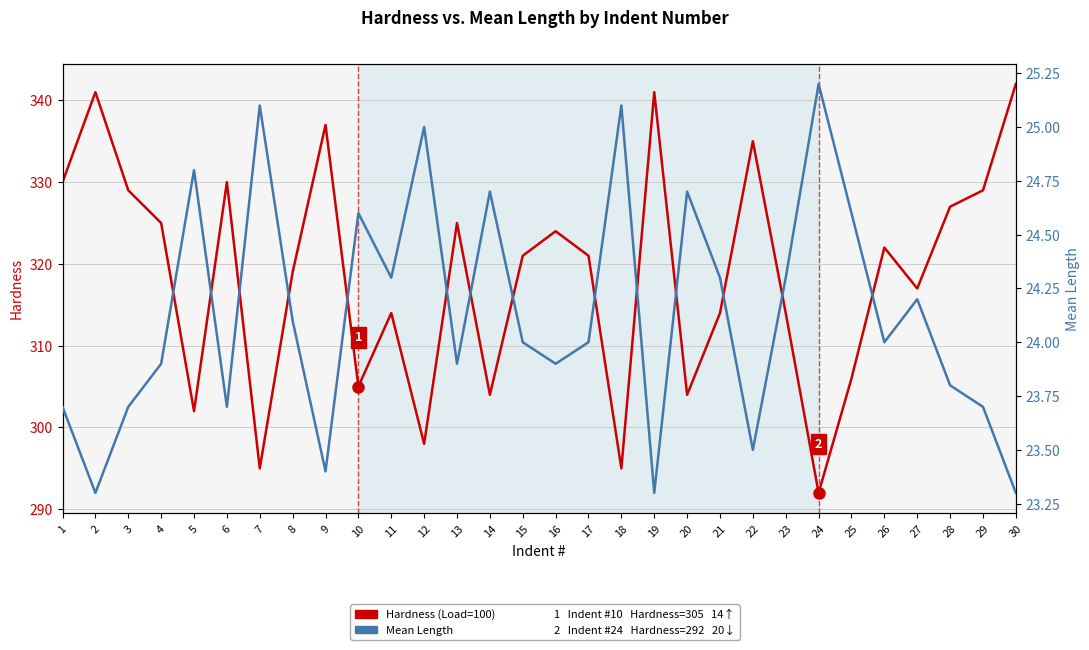

Read the Mean Length value at 14.

24.7